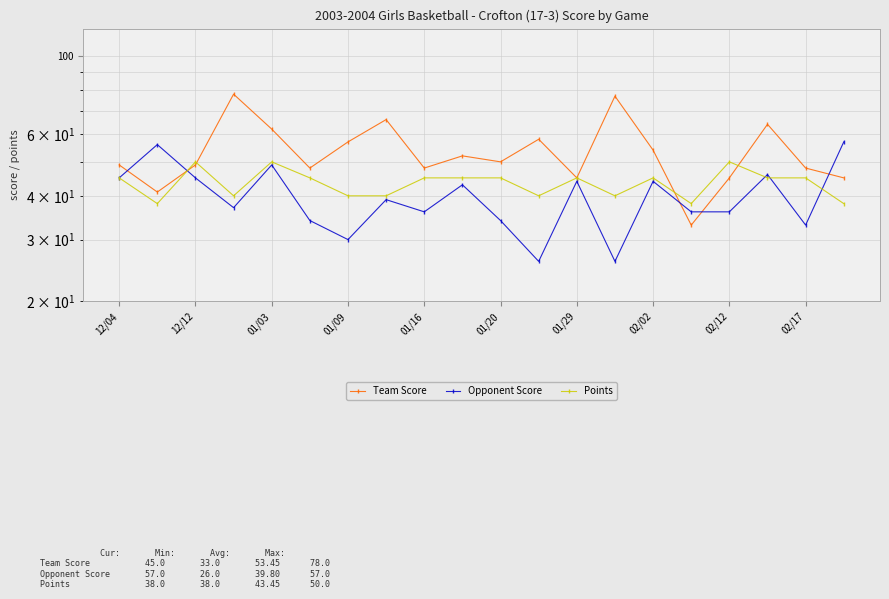

How many values in the Team Score series are below 50?

10